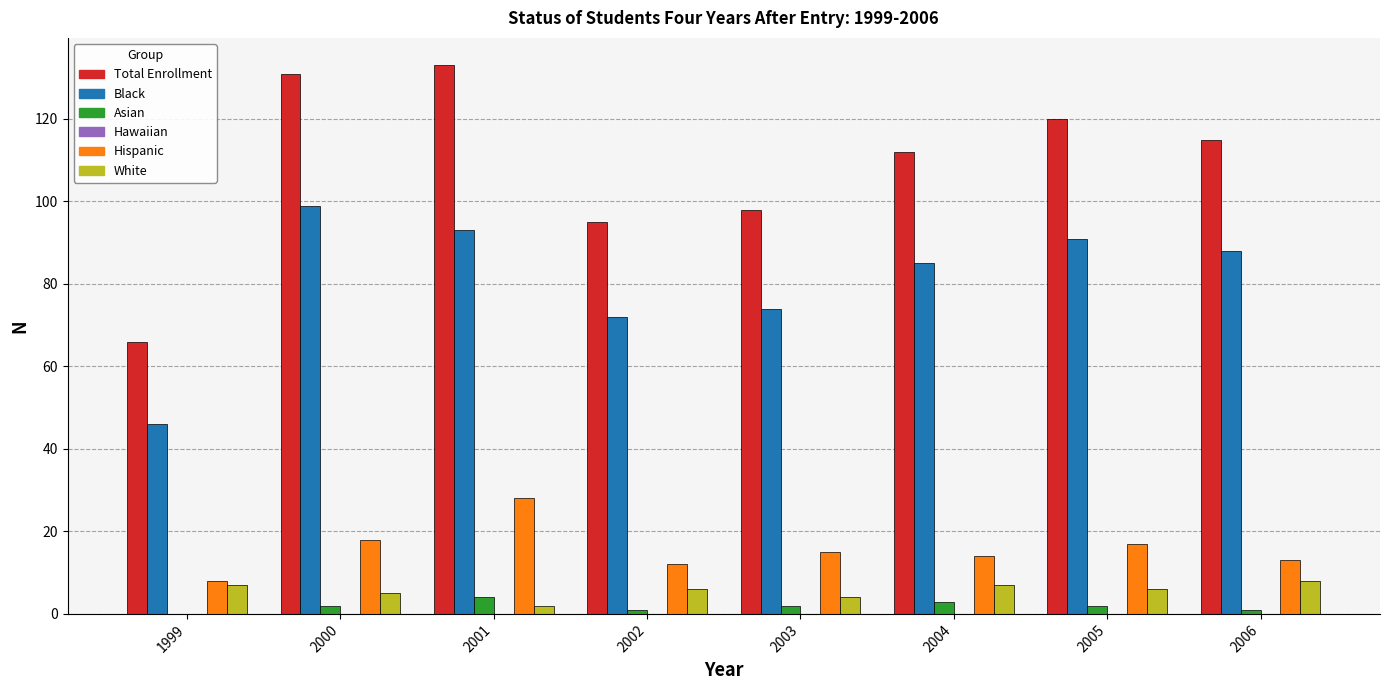

How many distinct data groups are displayed?

5